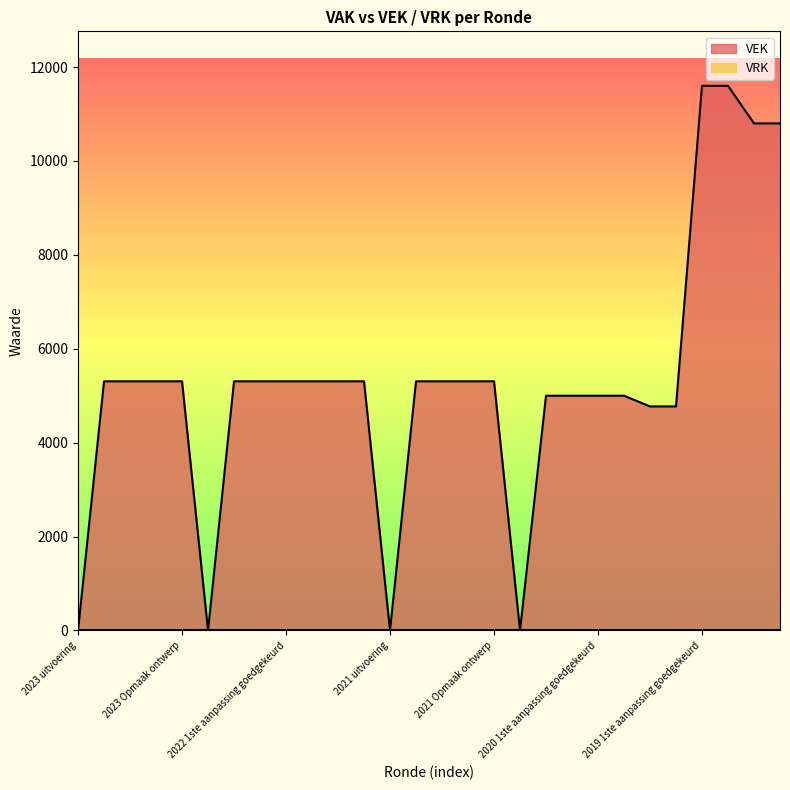

What is the greatest value displayed?

11601